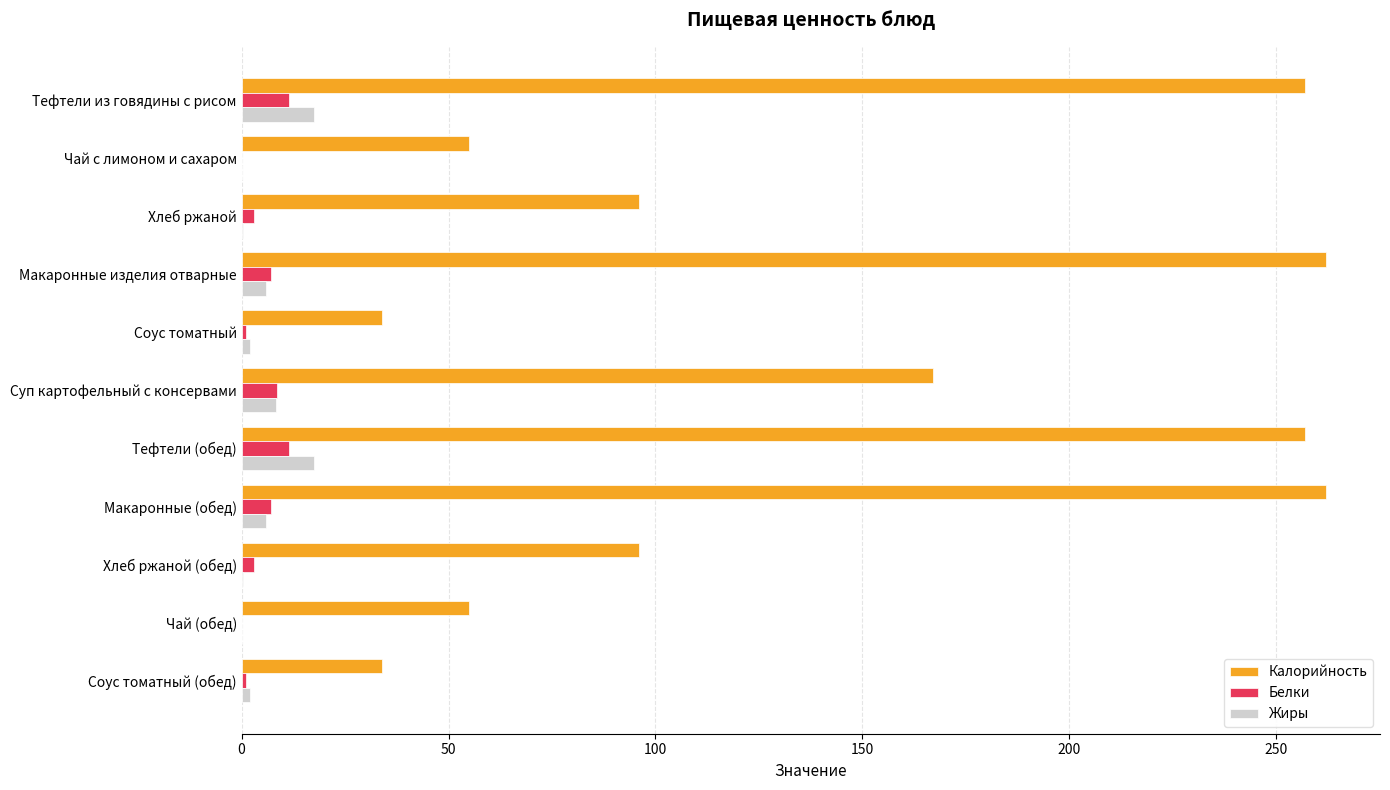

Which series changed the most between Хлеб ржаной and Чай (обед)?

Калорийность